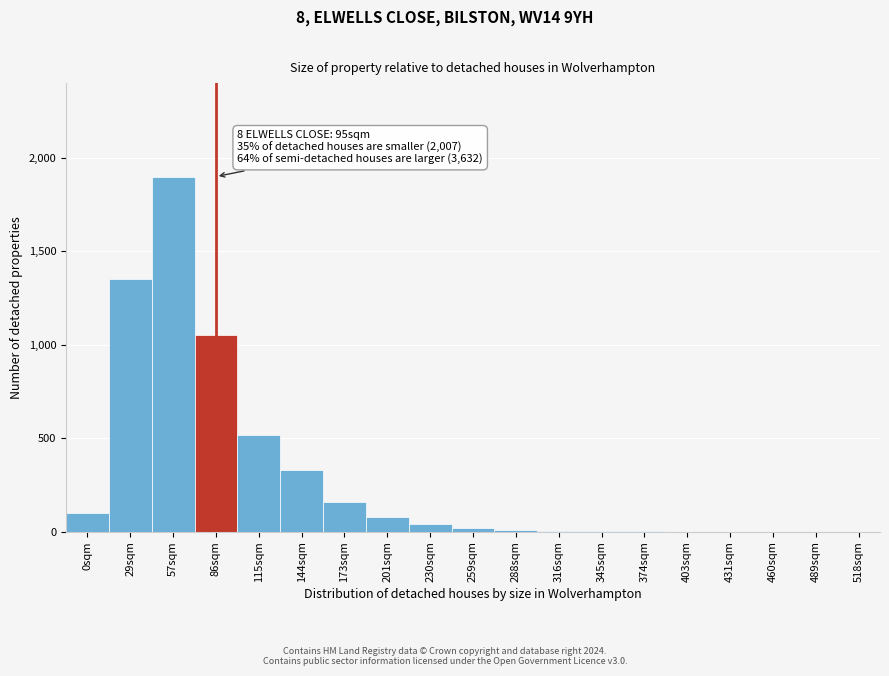

True or false: the data shows 593 at 518sqm.

False